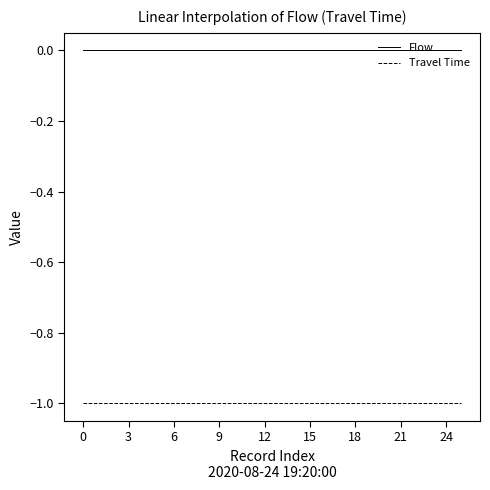

True or false: Flow and Travel Time intersect in this chart.

False